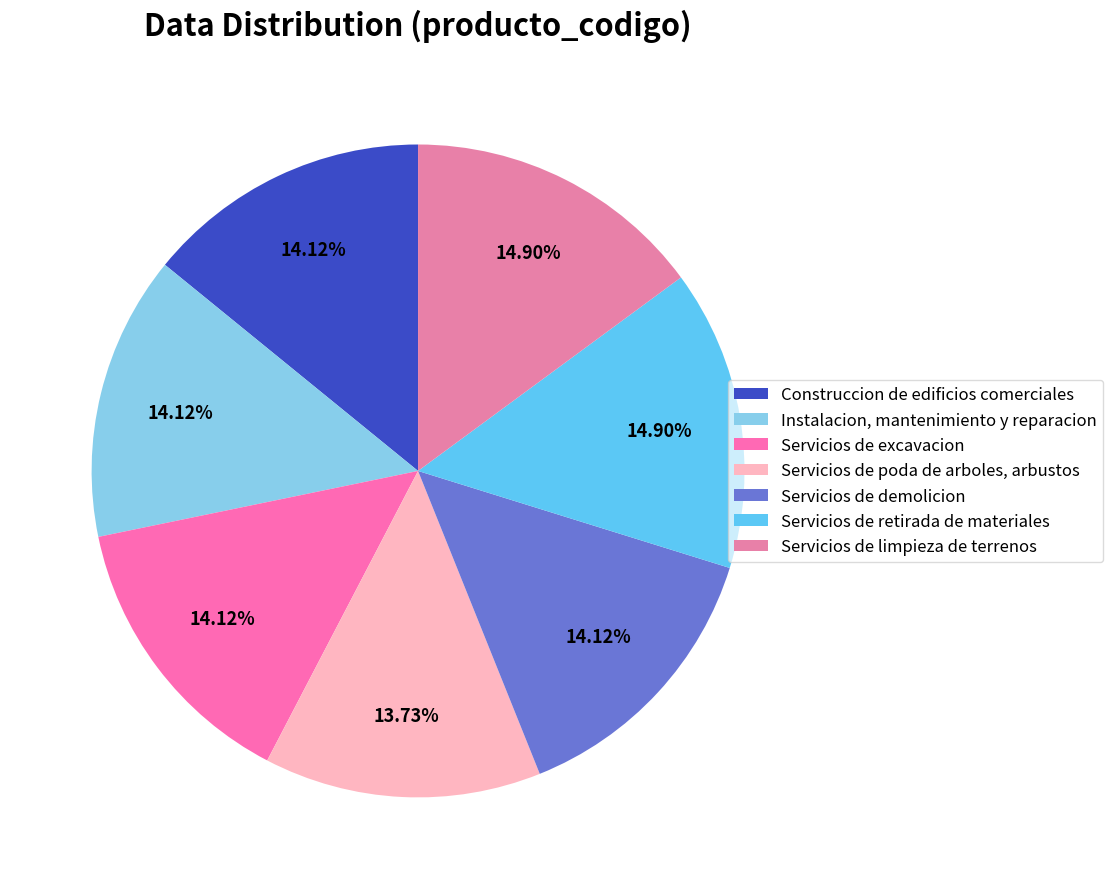

What percentage is the Instalacion, mantenimiento y reparacion slice, to the nearest percent?

14%